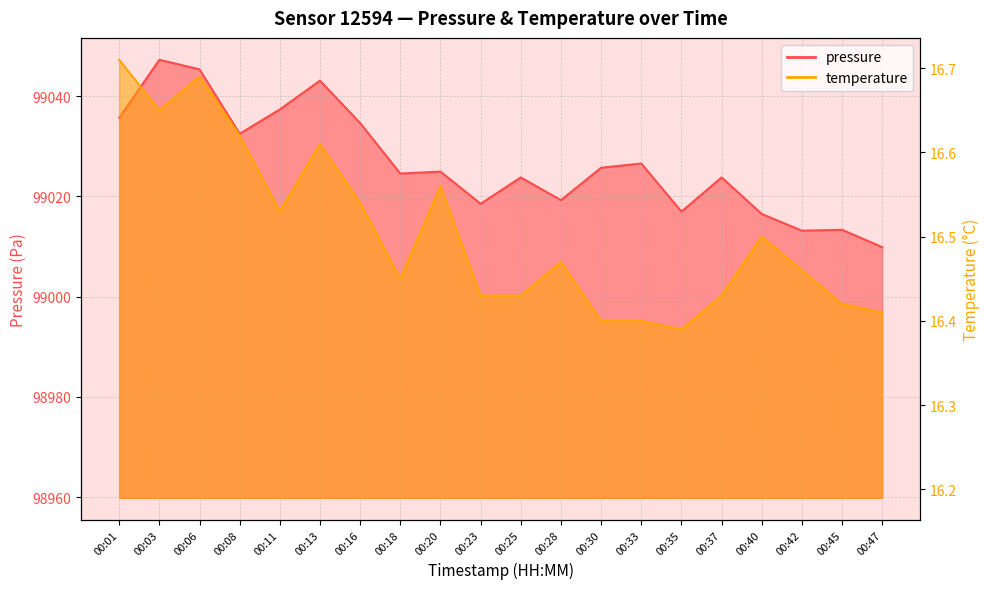

What is the difference between the second highest and second lowest values in the temperature series?

0.3